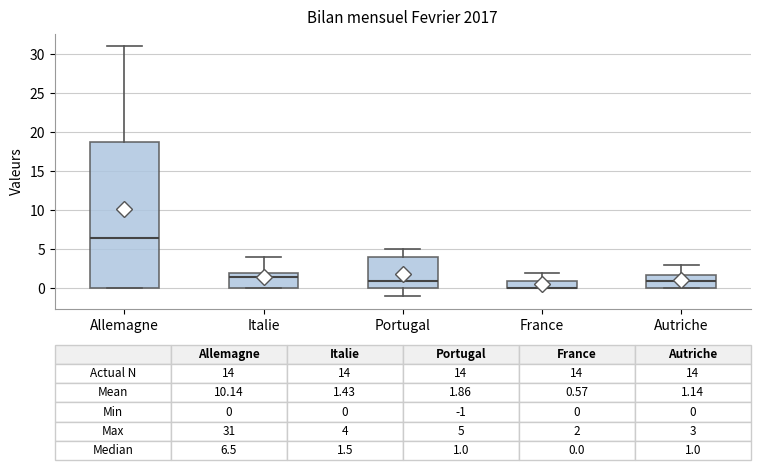

Comparing the boxes themselves (not the whiskers), which one is the tallest?

Allemagne